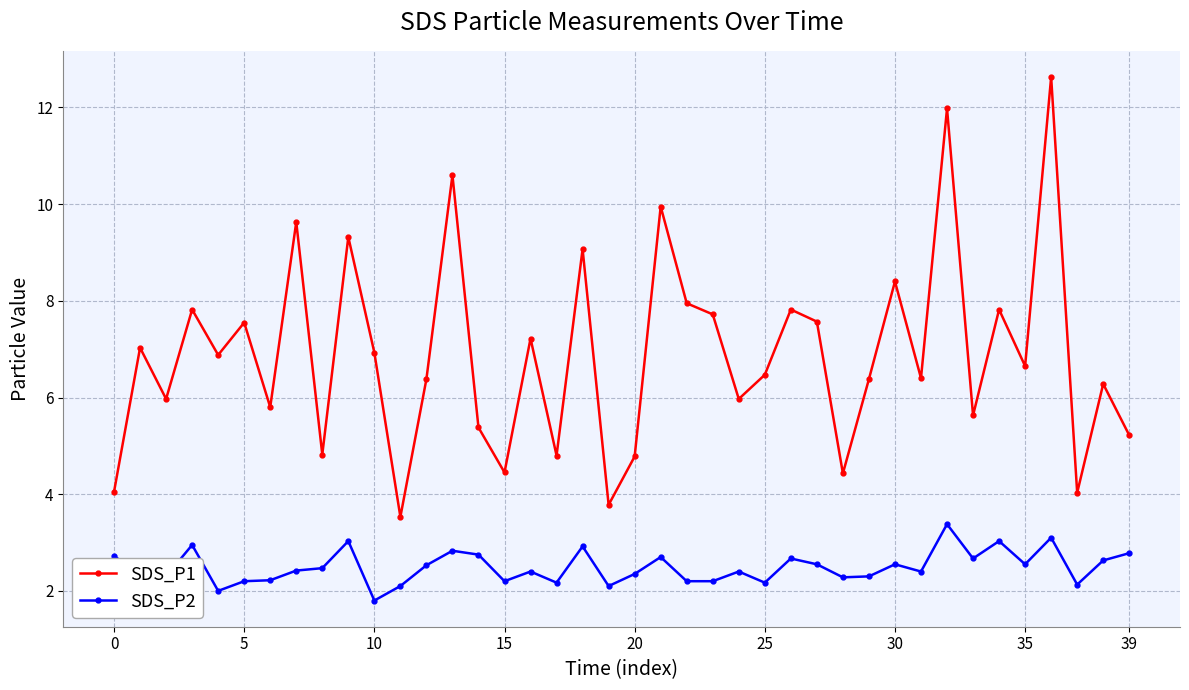

True or false: SDS_P1 and SDS_P2 intersect in this chart.

False